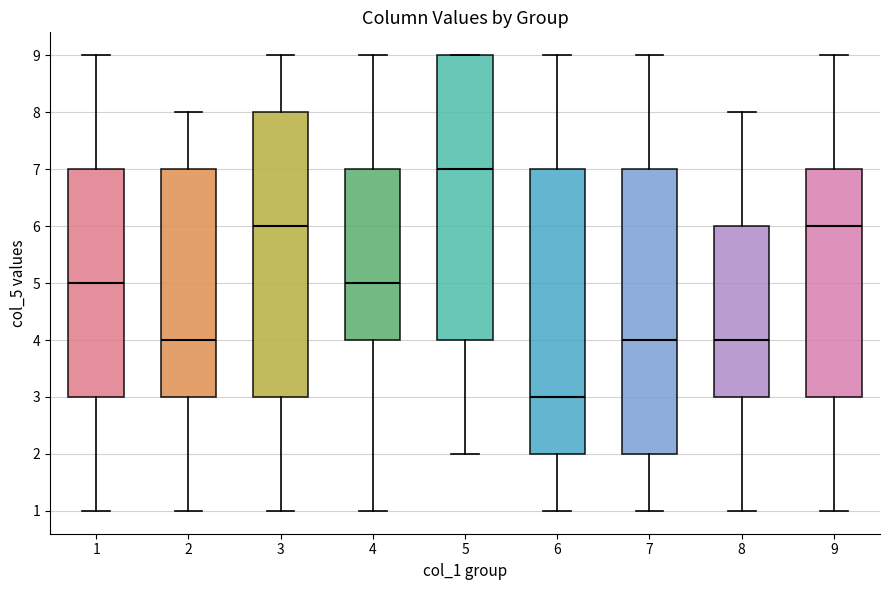

Where does the lower whisker of the box at x = 1 end on the y-axis? The values are not printed on the chart, so give them approximately, as read against the axis.

1